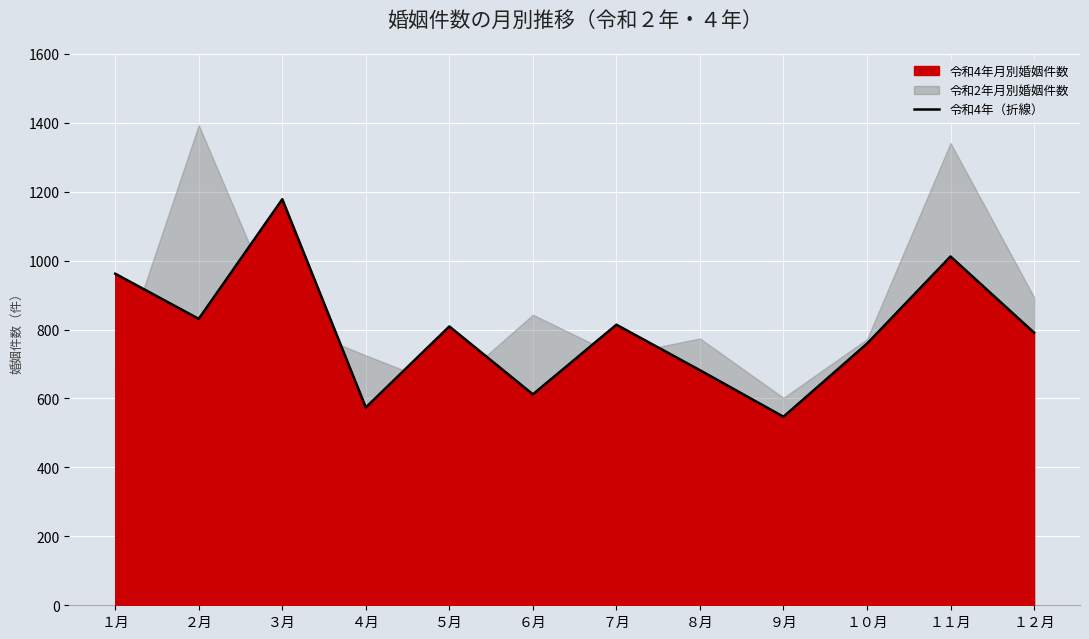

True or false: the data shows 210 at １１月.

False